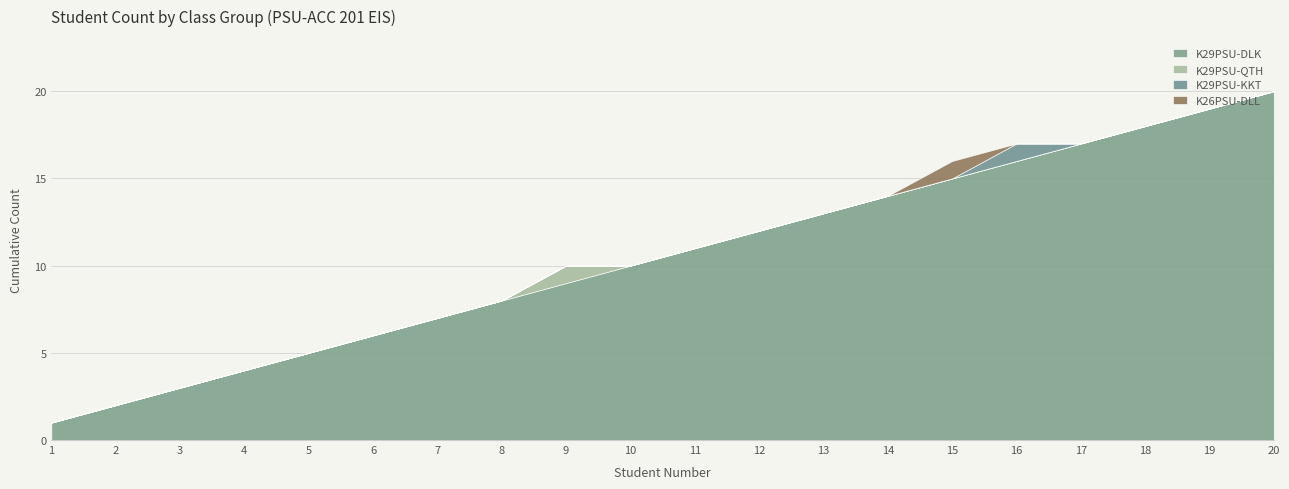

Reading left to right, transcribe all the data shown in this chart.

K29PSU-DLK: 1	2	3	4	5	6	7	8	9	10	11	12	13	14	15	16	17	18	19	20
K29PSU-QTH: 0	0	0	0	0	0	0	0	1	0	0	0	0	0	0	0	0	0	0	0
K29PSU-KKT: 0	0	0	0	0	0	0	0	0	0	0	0	0	0	0	1	0	0	0	0
K26PSU-DLL: 0	0	0	0	0	0	0	0	0	0	0	0	0	0	1	0	0	0	0	0